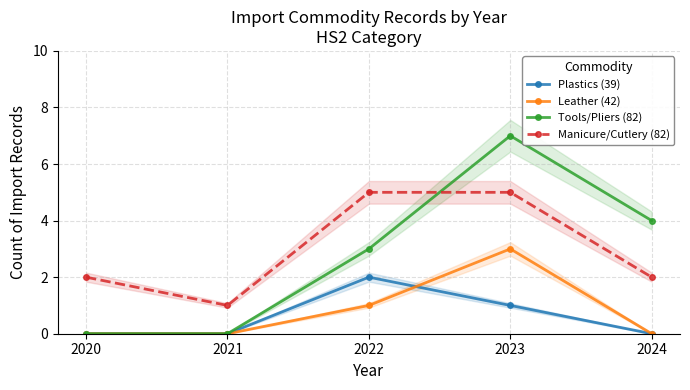

How many positive values does the Tools/Pliers (82) series have?

3